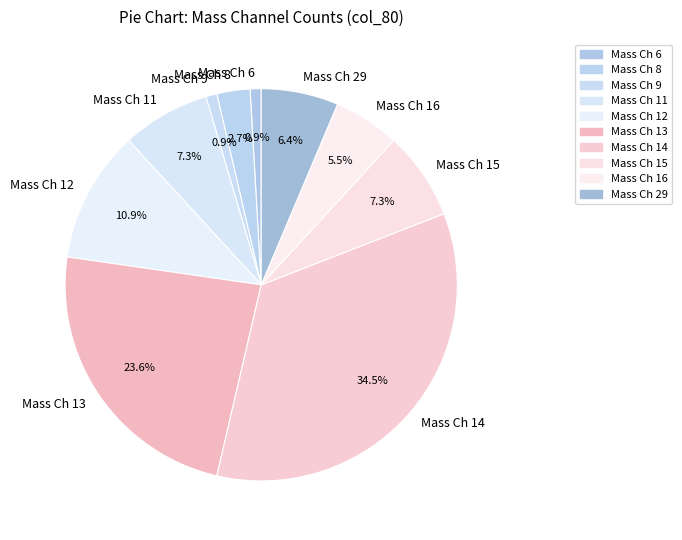

Is there a majority slice in this chart?

No